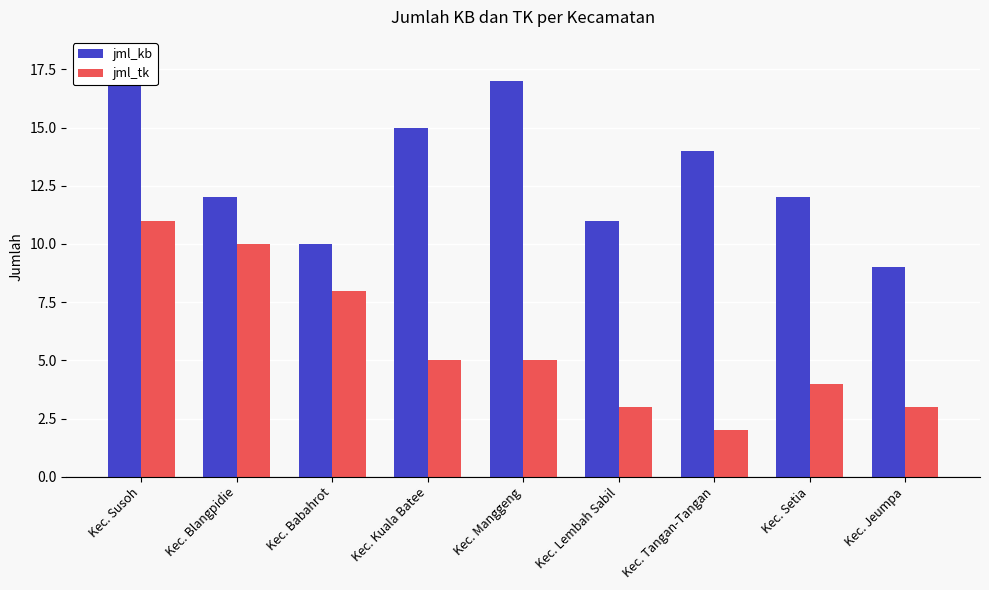

Reading left to right, extract all data points from this chart.

jml_kb: 18	12	10	15	17	11	14	12	9
jml_tk: 11	10	8	5	5	3	2	4	3